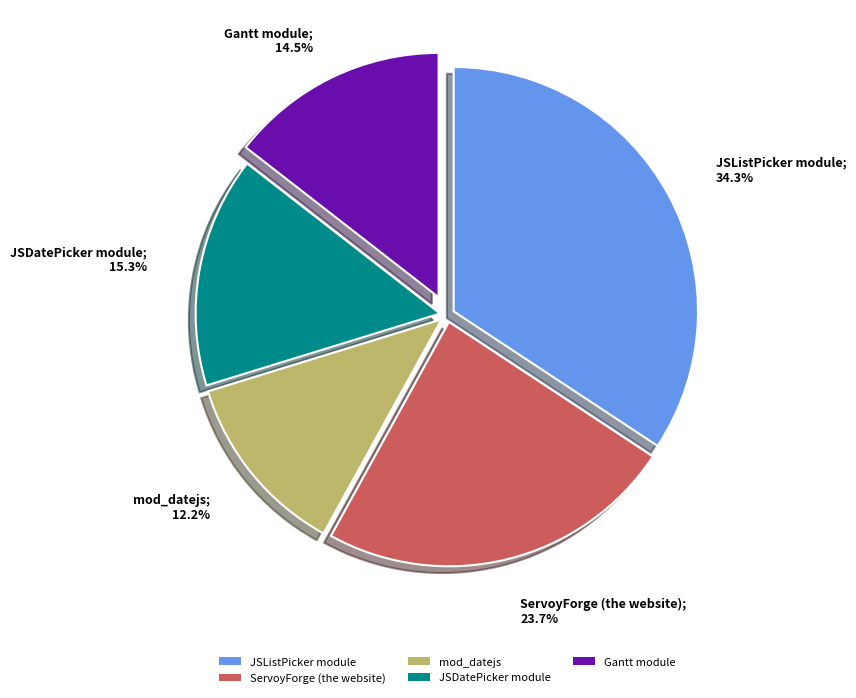

True or false: mod_datejs accounts for 7% of the total.

False